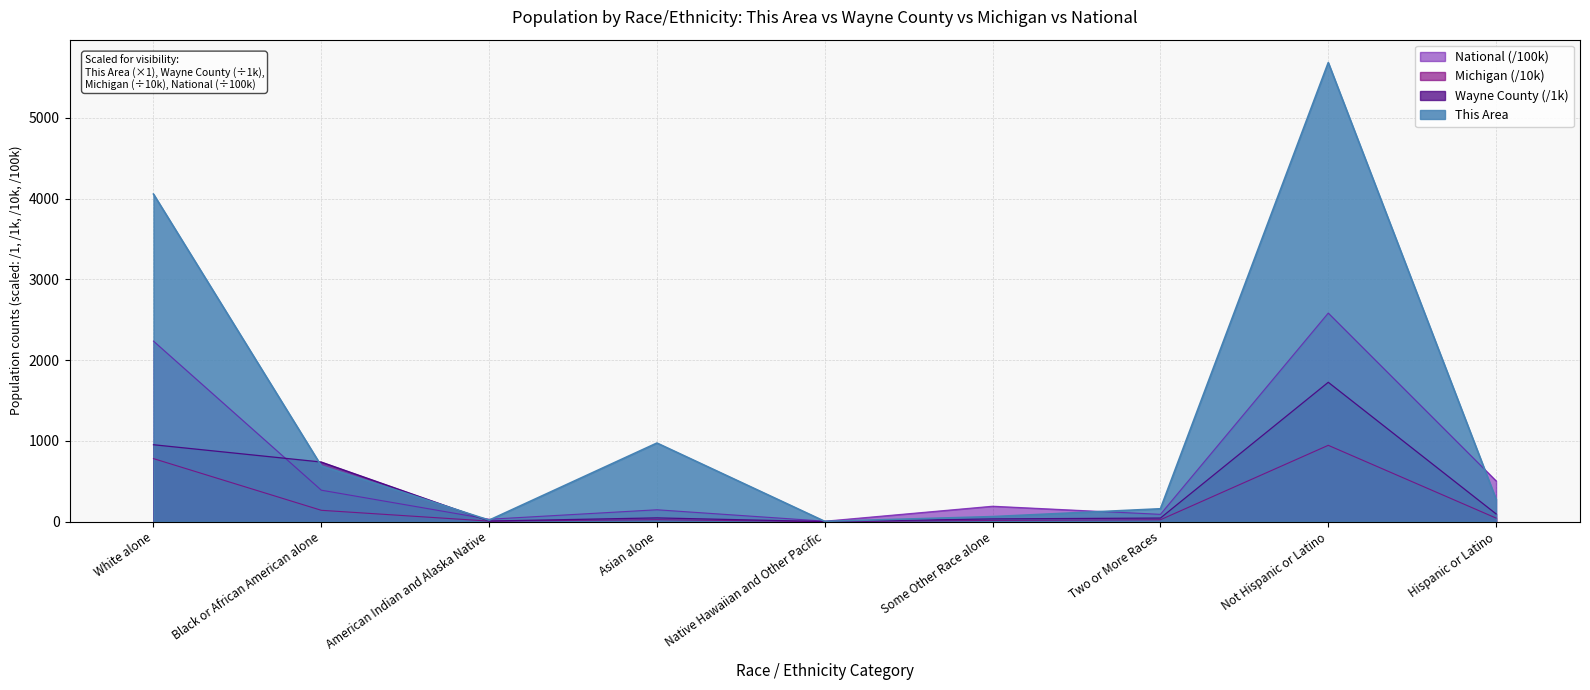

Which series has the largest total across all categories?

This Area